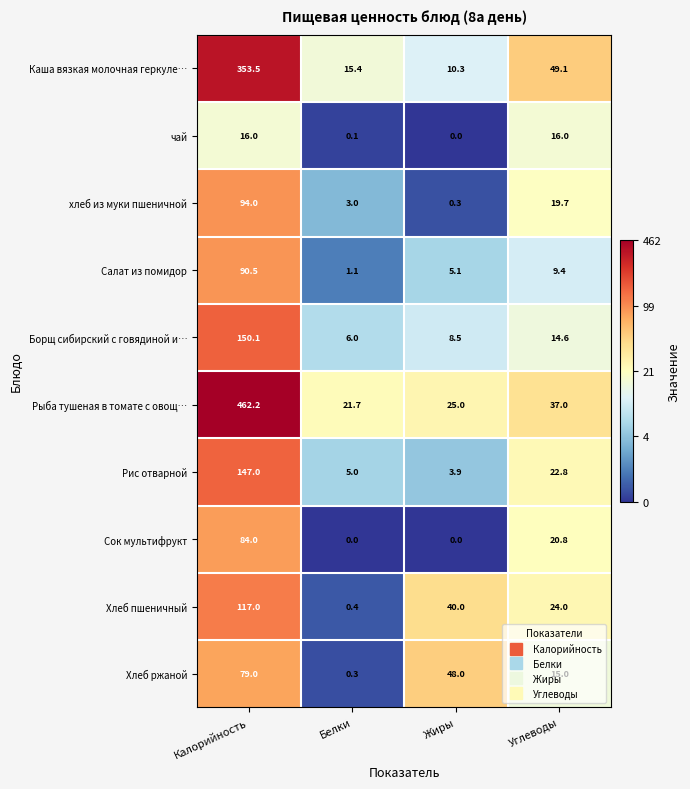

What is the difference between the second highest and second lowest values in the Рыба тушеная в томате с овощ… series?

12.0